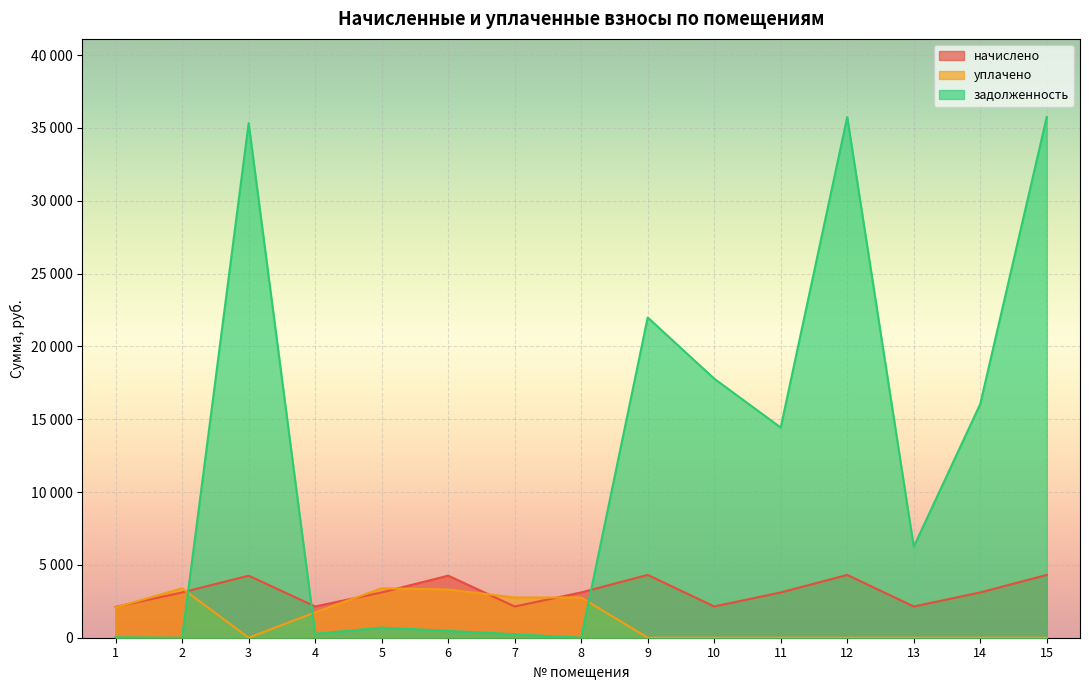

What are all the series names shown in the legend?

начислено, уплачено, задолженность